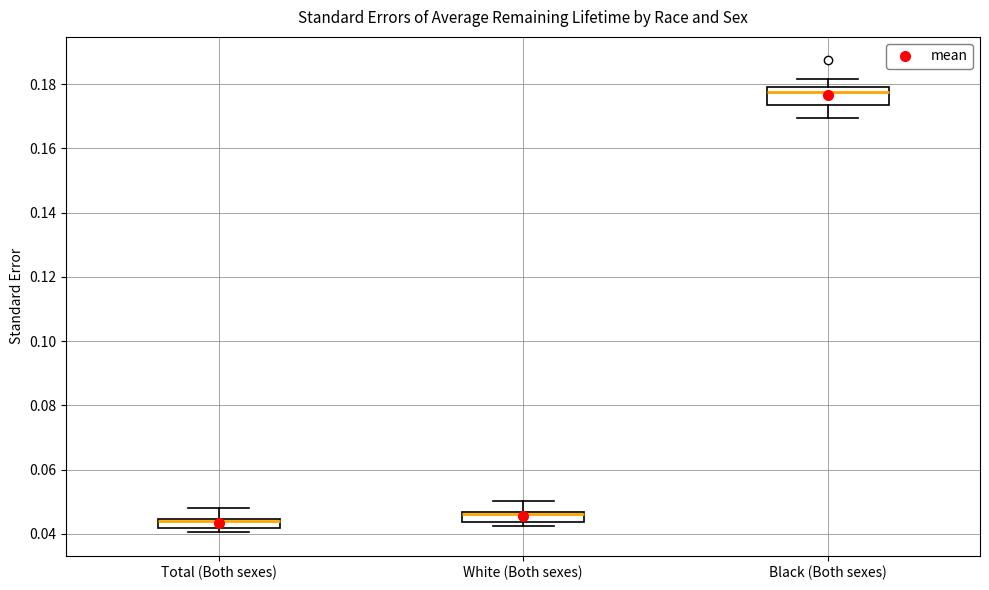

Where is the upper edge of the box for Total (Both sexes) on the y-axis? The values are not printed on the chart, so give them approximately, as read against the axis.

0.044